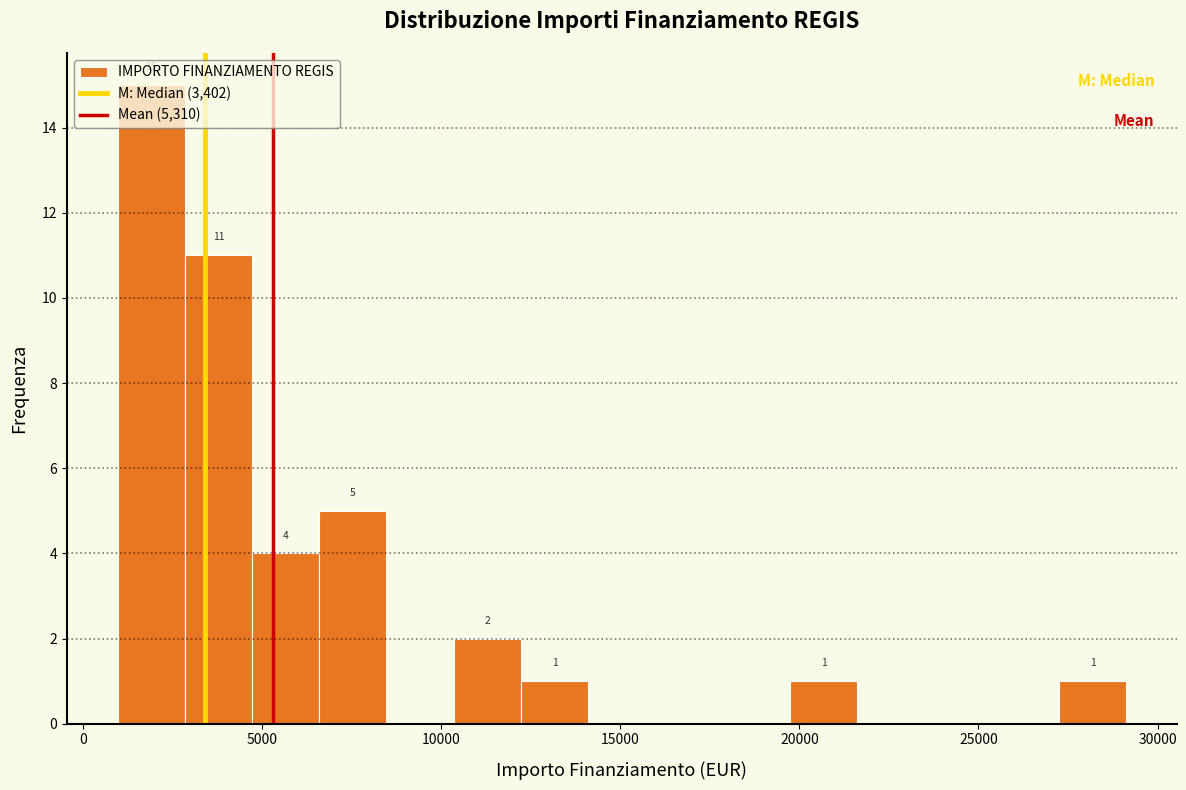

Read against the x-axis, roughly where is the centre of the tallest bar?

2000